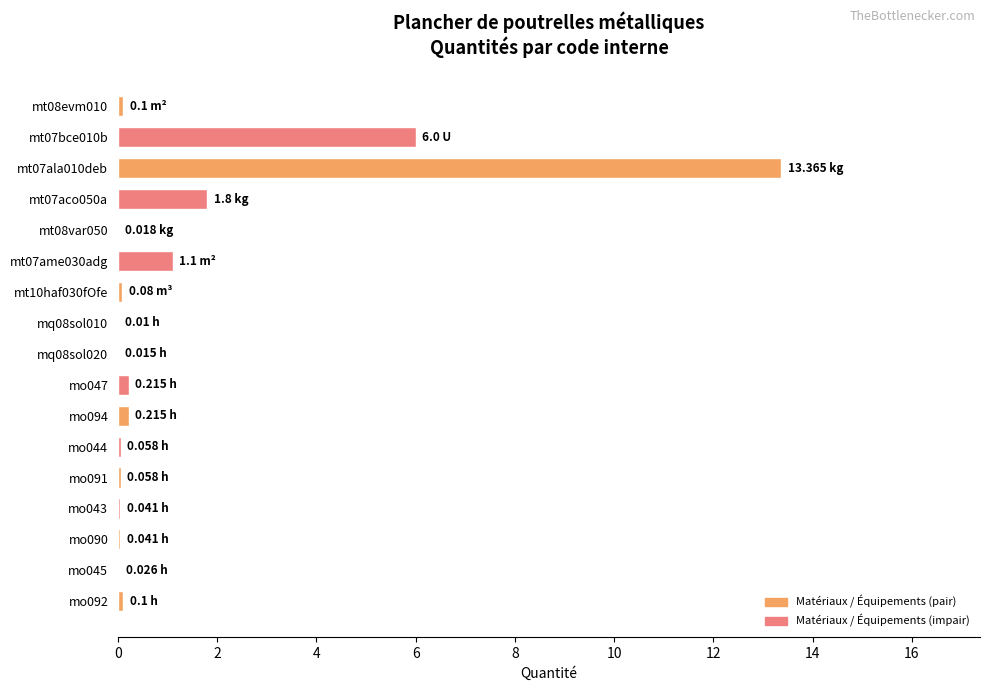

Are the bars horizontal?

Yes